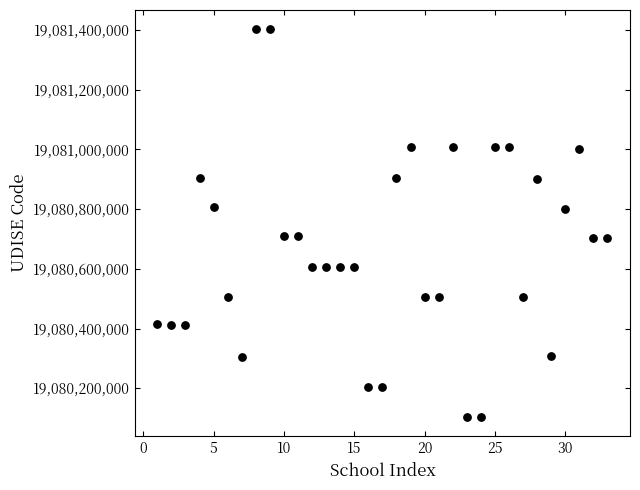

What is the range of X values (max minus min)?

32